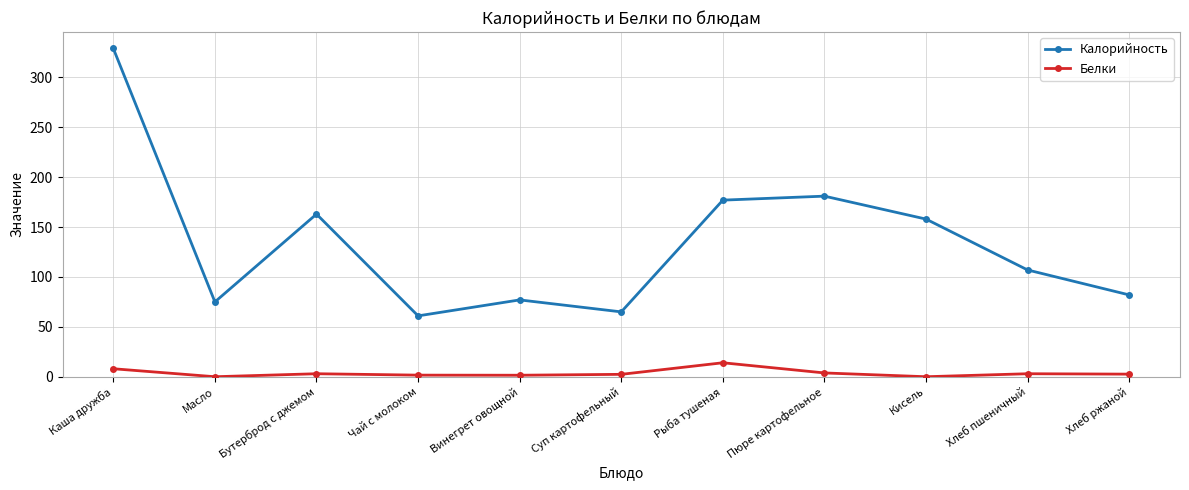

What is the label of the 10th point from the right?

Масло